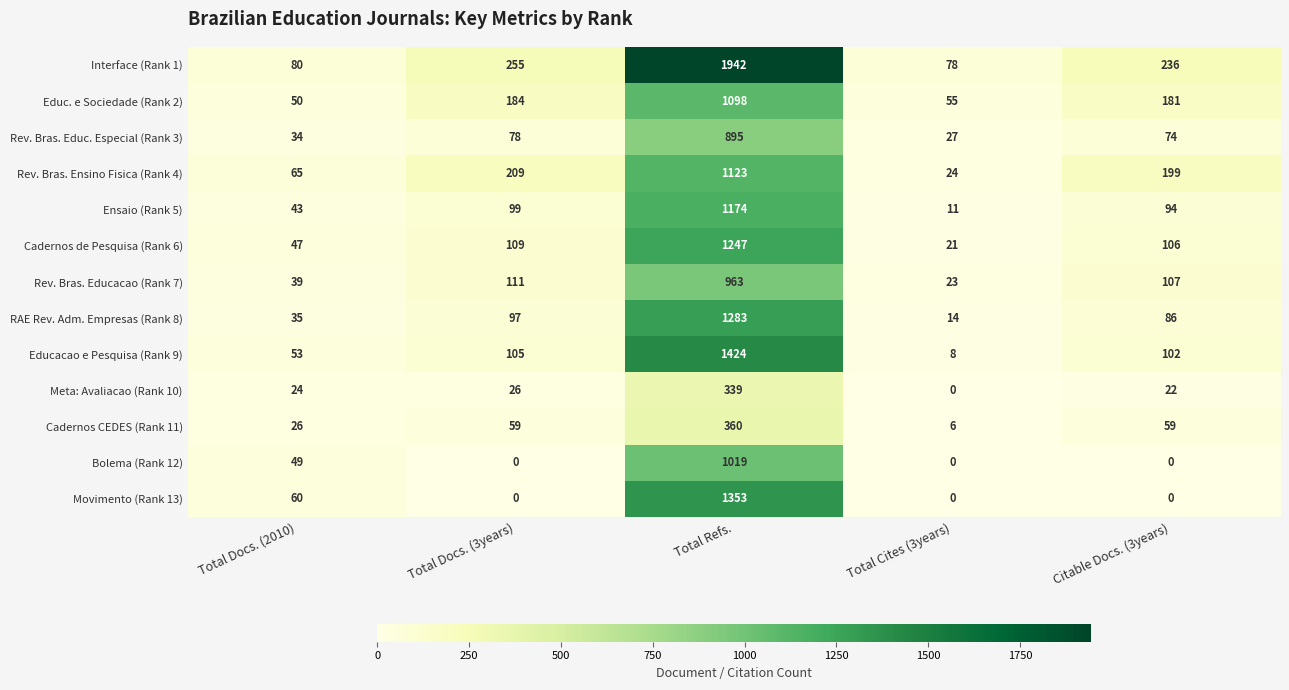

Which series has the widest spread of values?

Interface (Rank 1)